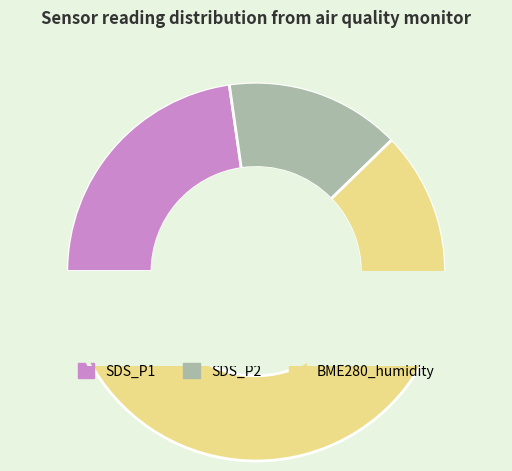

To the nearest percent, what is the difference between the largest and smallest slice percentages?

47%